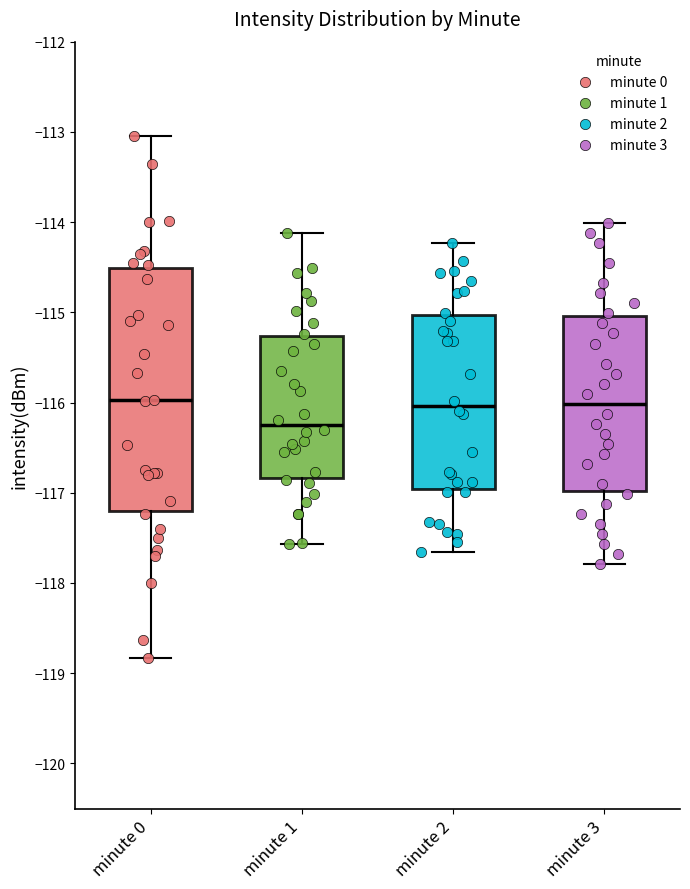

Where does the lower whisker of the box for minute 1 end on the y-axis? The values are not printed on the chart, so give them approximately, as read against the axis.

-117.6